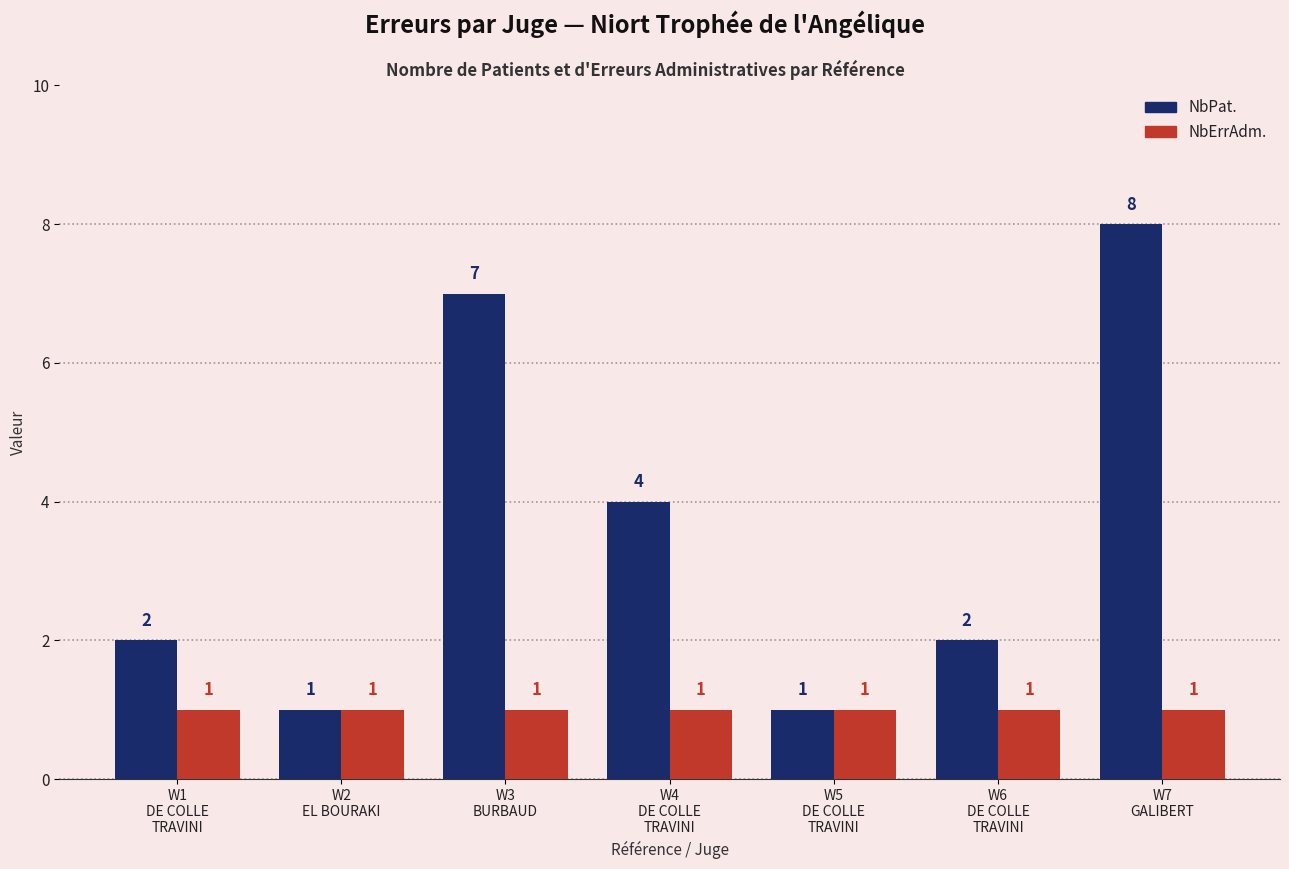

Which series has the largest total across all categories?

NbPat.